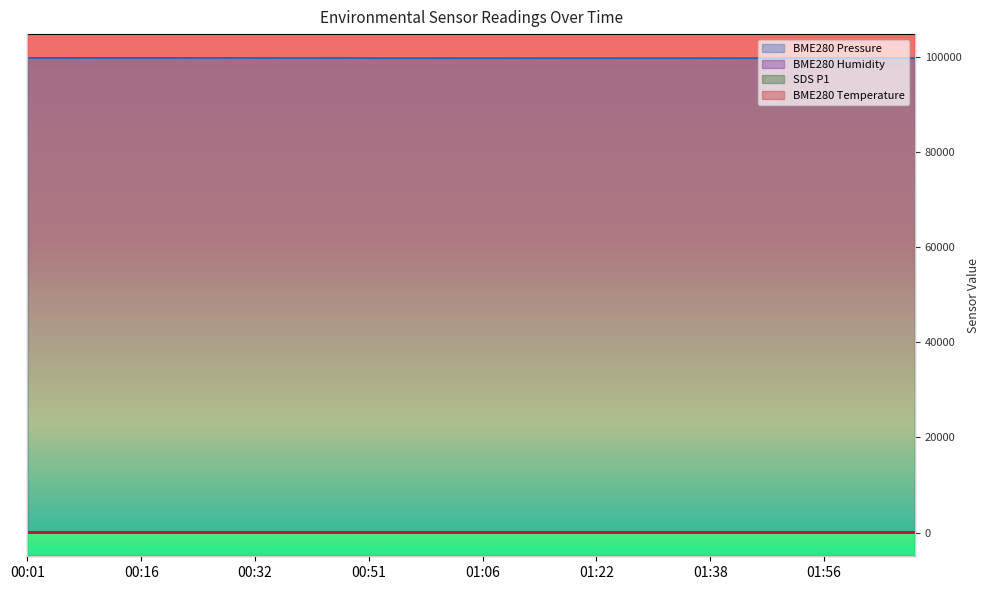

In BME280_humidity, how many points are higher than both neighbors (excluding endpoints)?

5